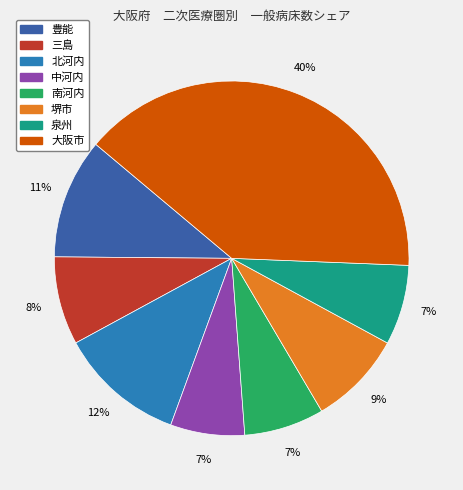

How many segments does this pie chart have?

8